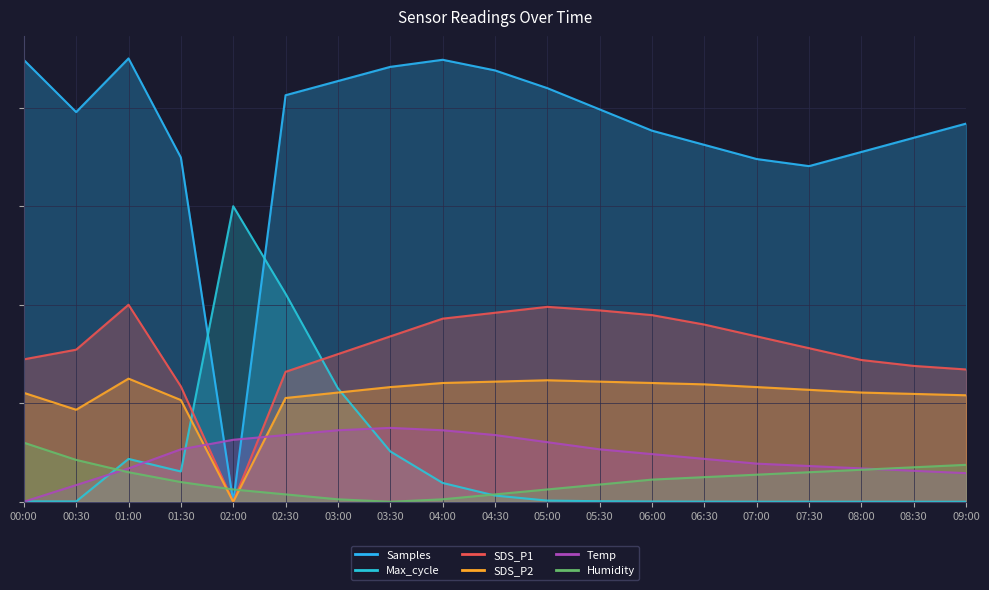

What is the highest value of the SDS_P2 series?

2500000.0